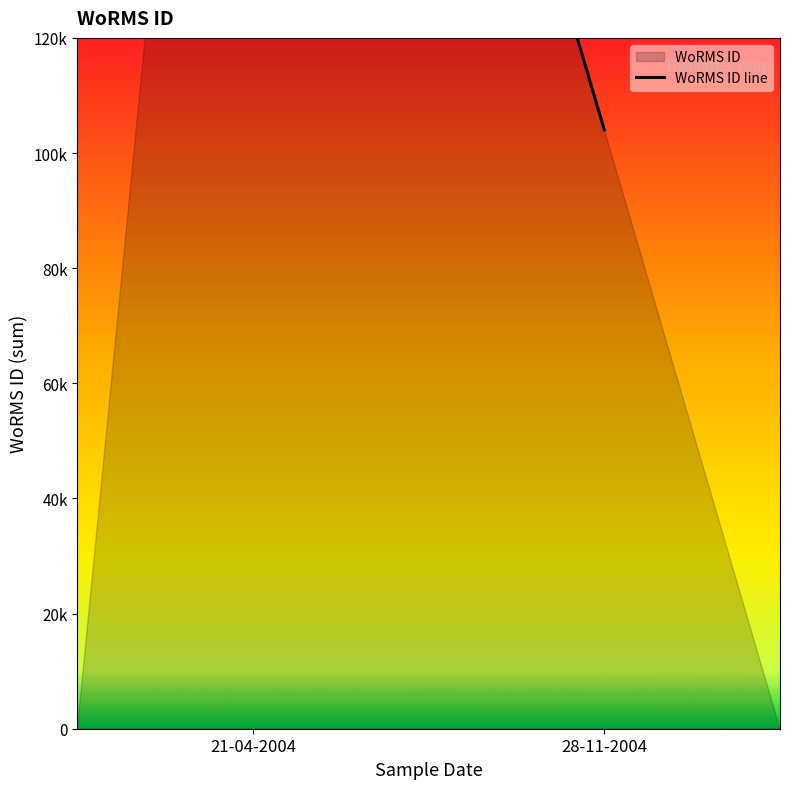

What is the smallest value displayed?

104015